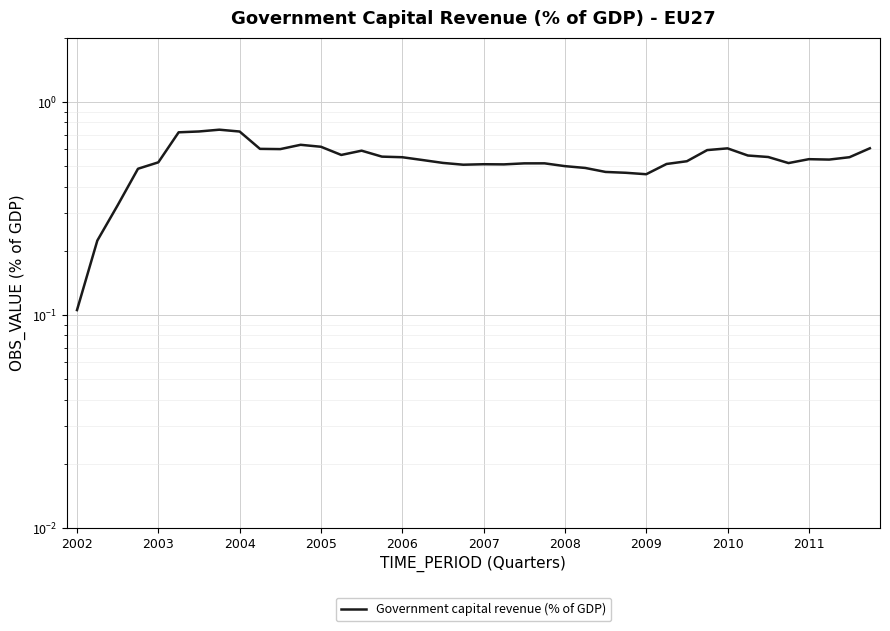

Where is the first local minimum?

10